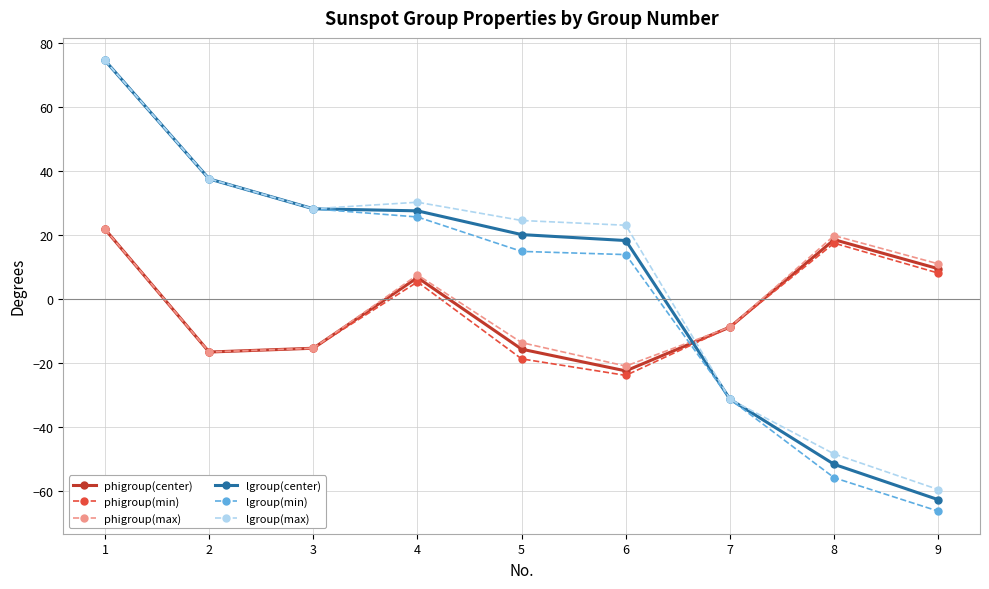

How many values in the phigroup(max) series exceed -8?

4